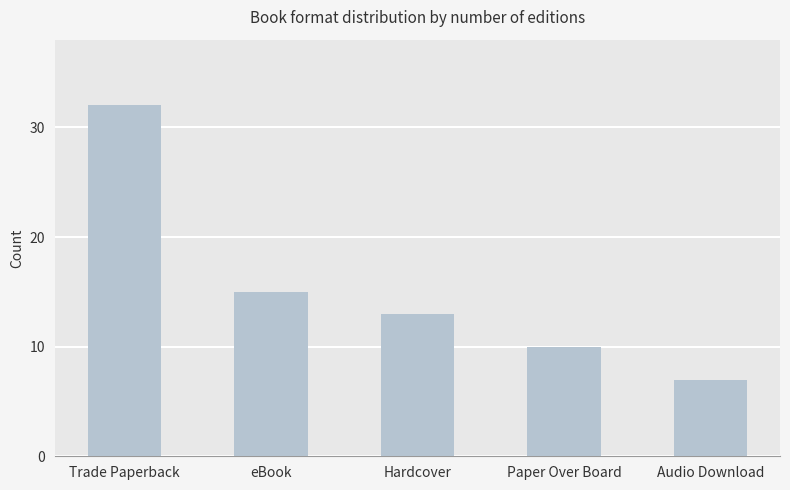

What is the difference between the values at eBook and Paper Over Board?

5